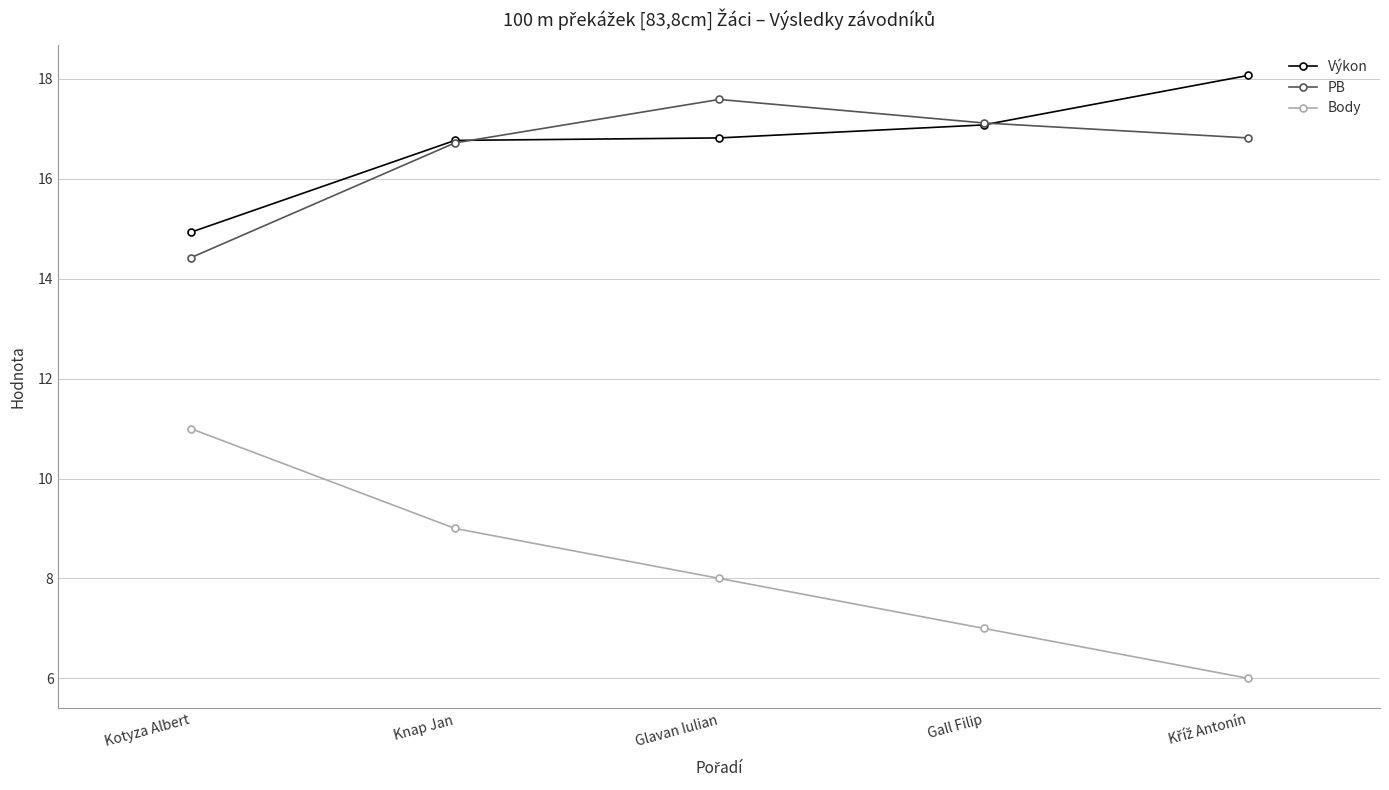

At which label does PB reach its peak?

Glavan Iulian